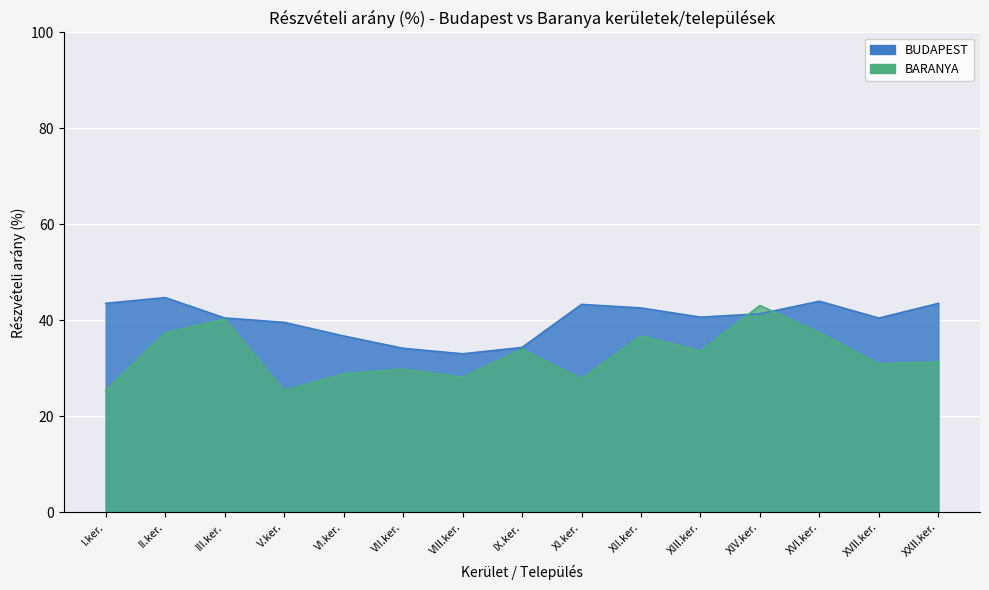

What is the total value across all series at XII.ker.?

79.3